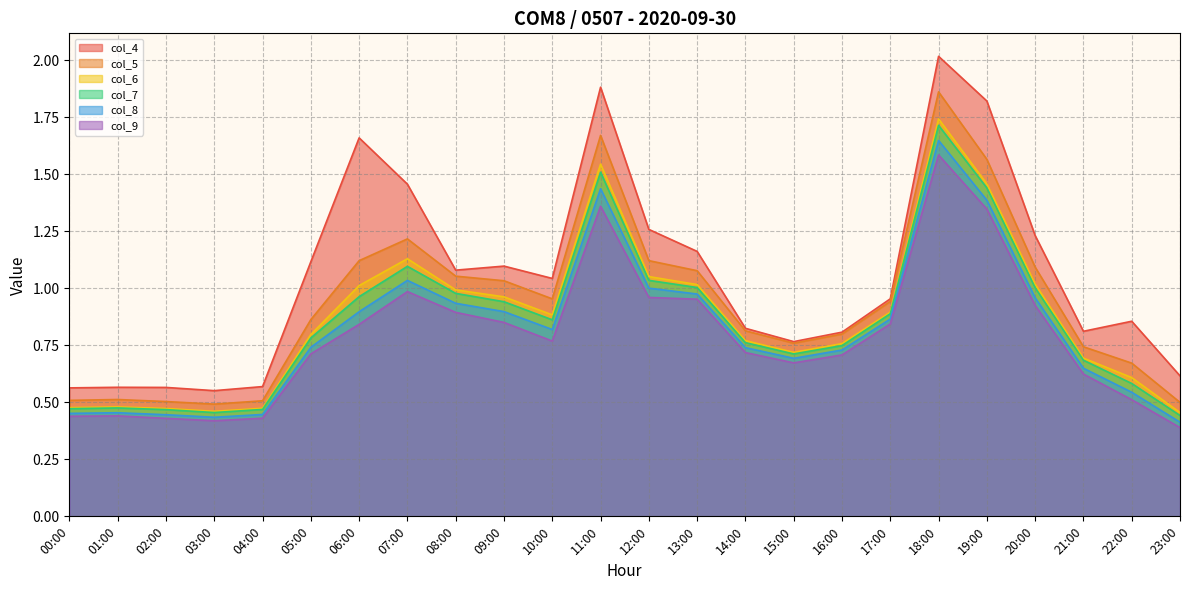

The value of col_4 at 11:00 is 1.9. True or false?

True